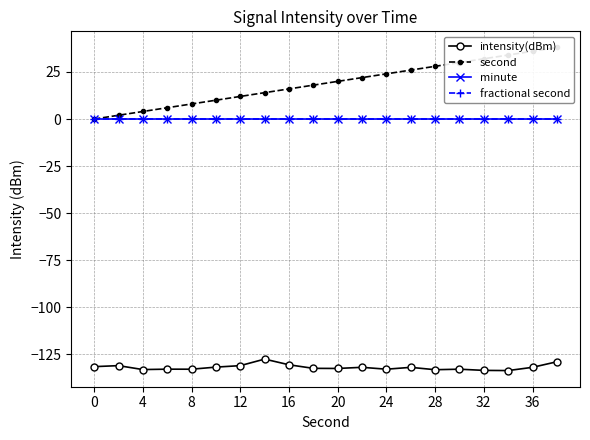

True or false: fractional second has more than 2 points higher than both neighbors.

False